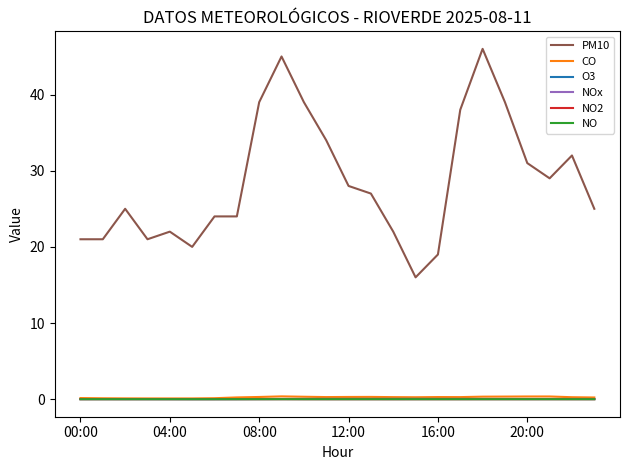

Which series has the largest total across all categories?

PM10